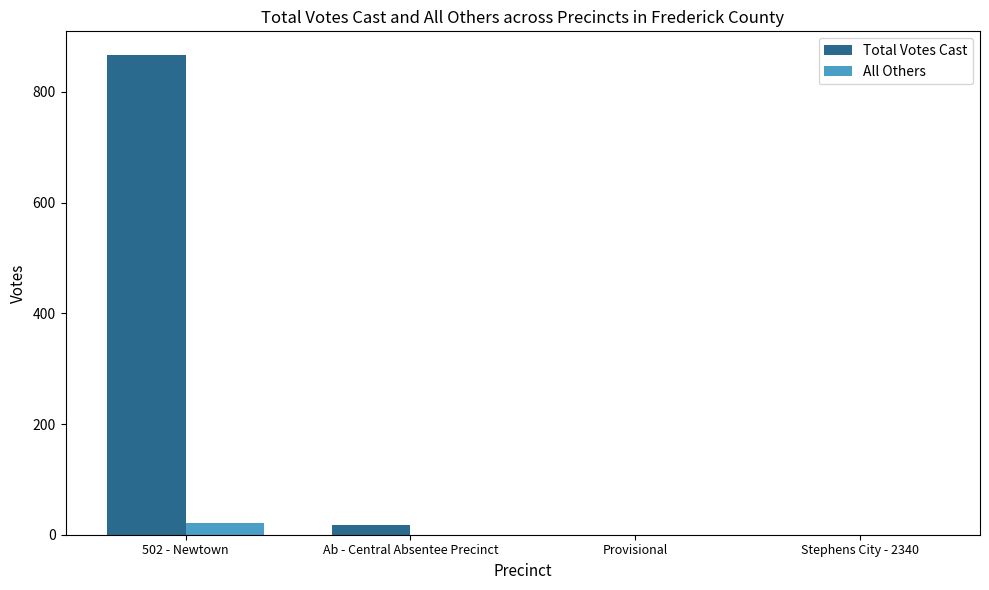

At which category is the sum across all series the highest?

502 - Newtown